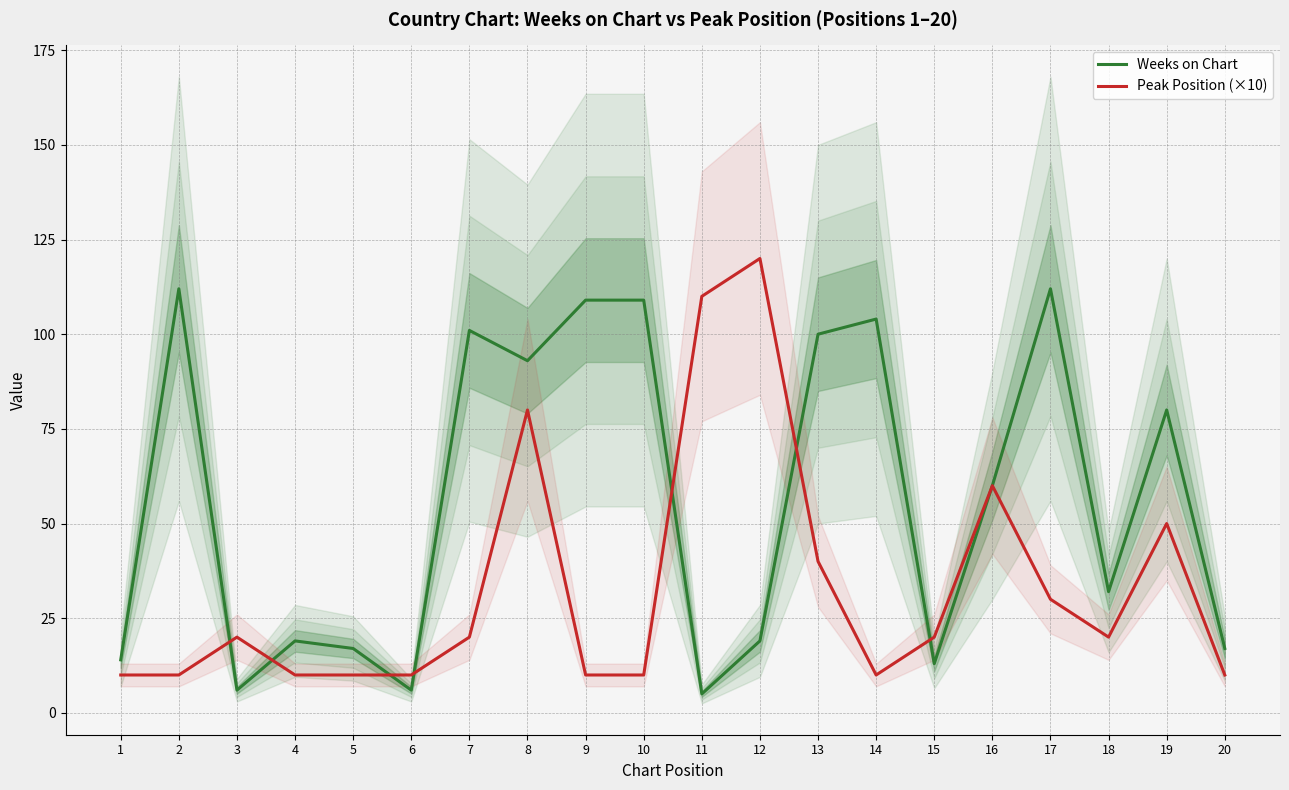

Read the Peak Position (×10) value at 14, to the nearest 5.

10